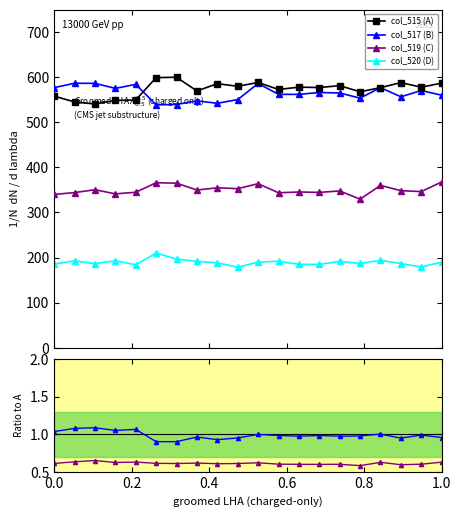

Which series has the largest total across all categories?

col_515 (A)